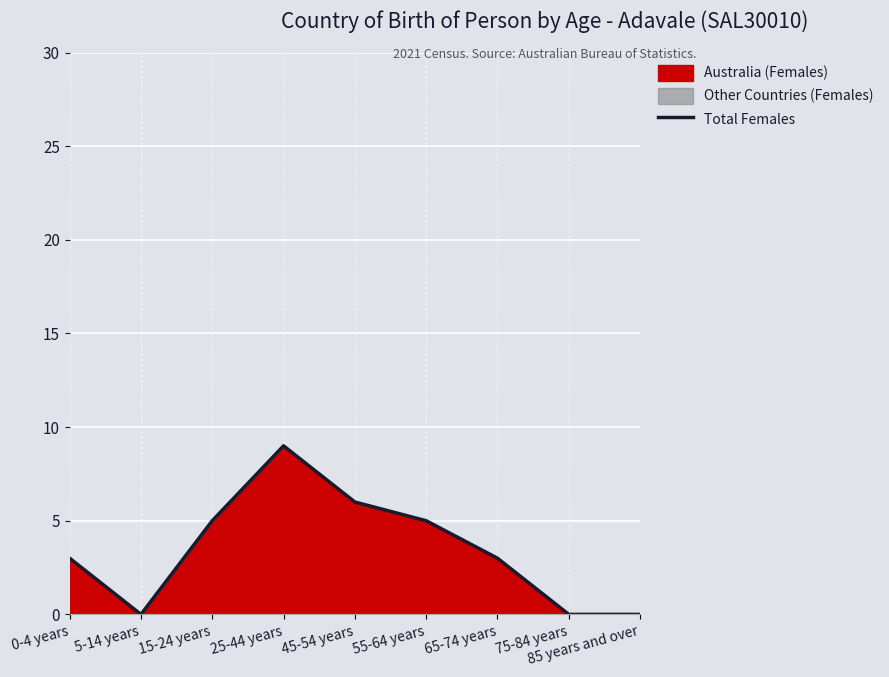

Rank the categories by value from highest to lowest.

25-44 years, 45-54 years, 15-24 years, 55-64 years, 0-4 years, 65-74 years, 5-14 years, 75-84 years, 85 years and over